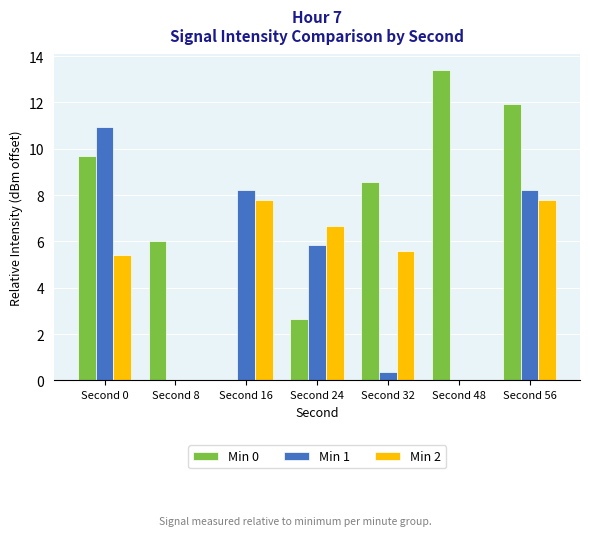

Which label corresponds to the largest value in the chart?

Second 48